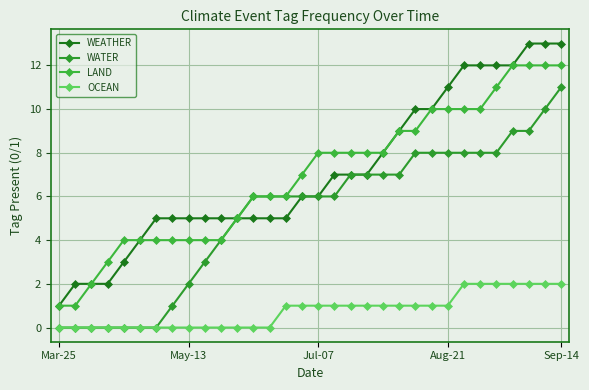

Does the chart have visible grid lines?

Yes